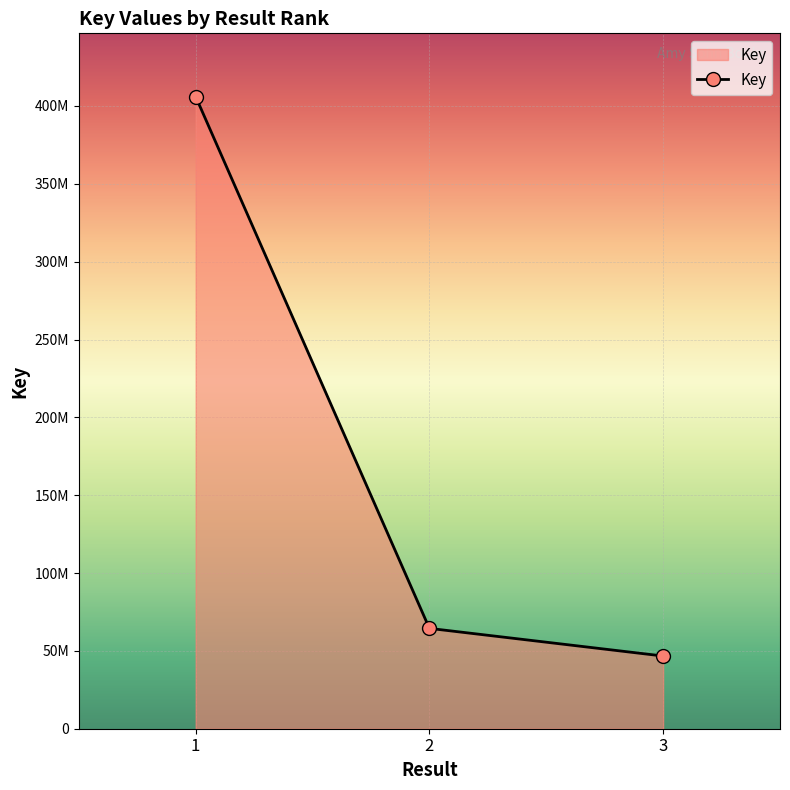

Does the chart have visible grid lines?

Yes